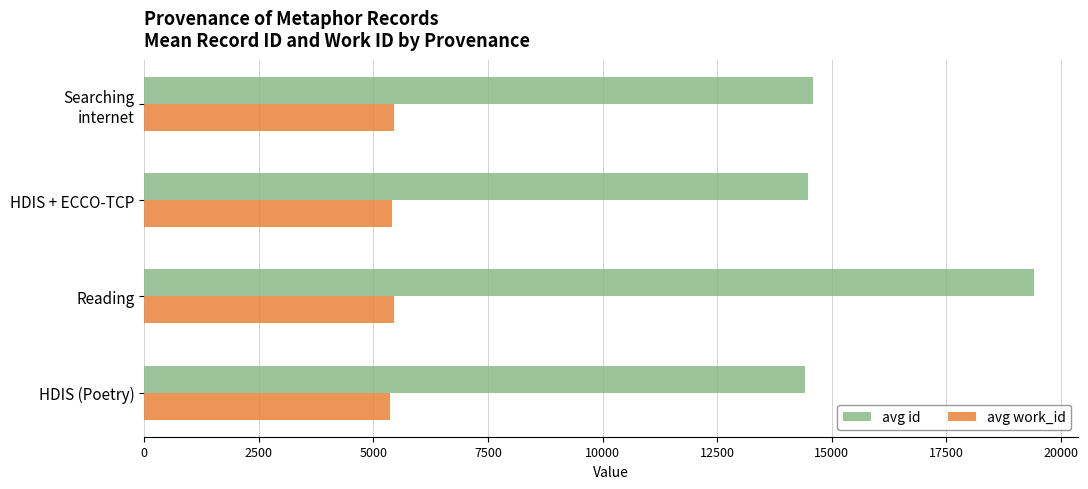

What is the difference between the highest and lowest values at HDIS + ECCO-TCP?

9092